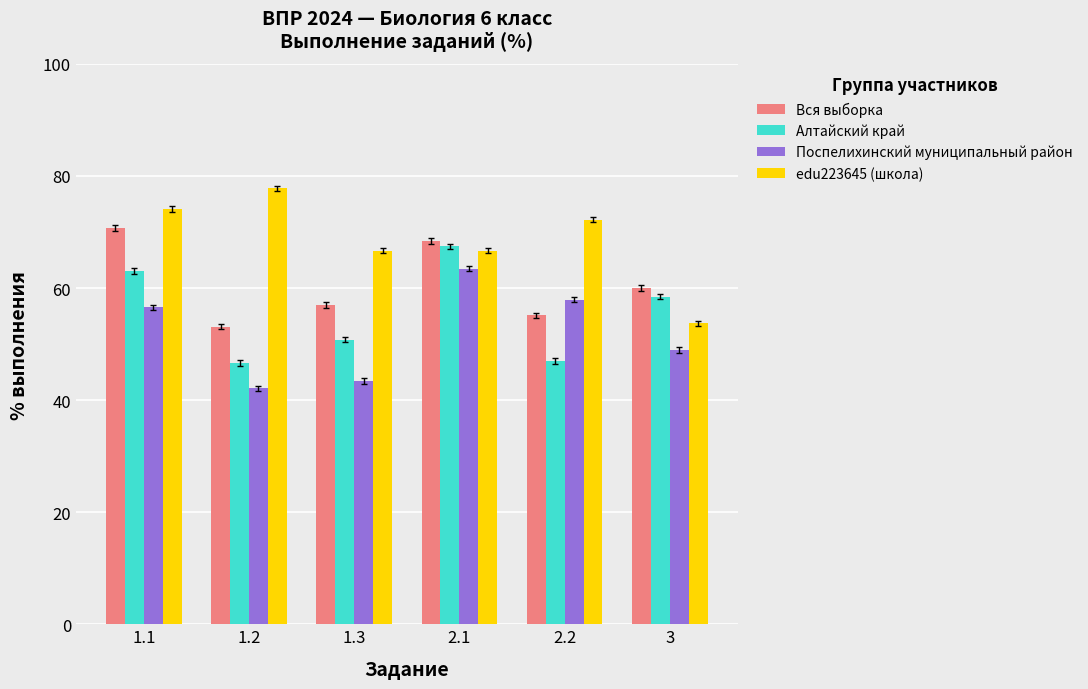

List the series in order of their overall mean, highest first.

edu223645 (школа), Вся выборка, Алтайский край, Поспелихинский муниципальный район